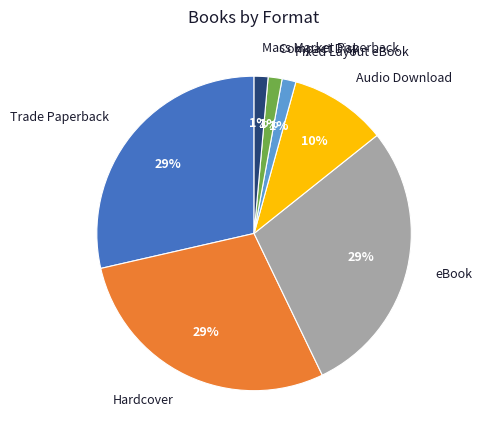

The Audio Download slice represents 1% of the pie. True or false?

False